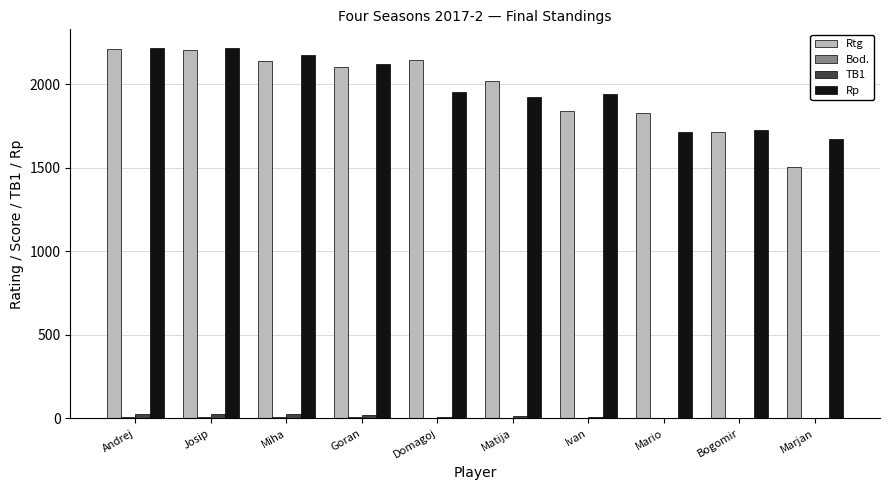

What is the spread (max minus min) of values at Domagoj?

2140.5